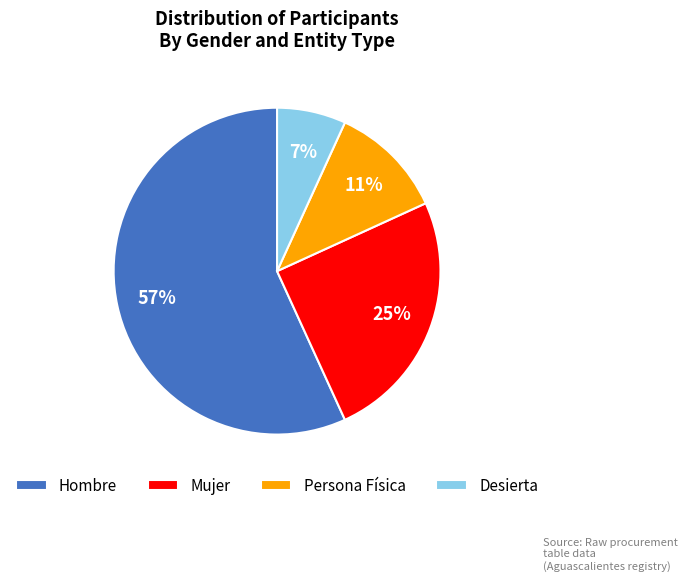

Combined, do Desierta and Hombre account for over 50%?

Yes